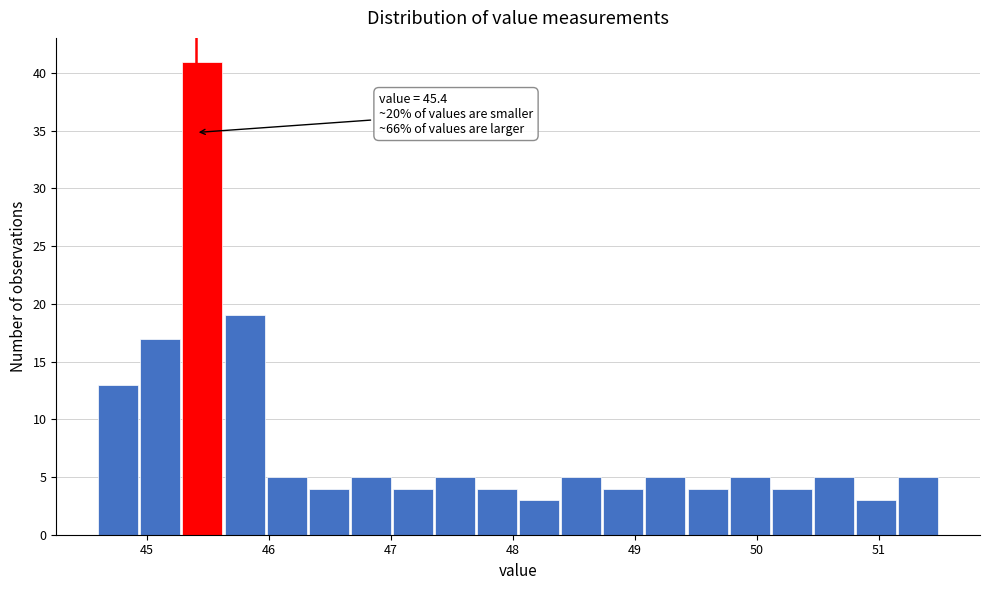

Around what value on the x-axis is the tallest bar? Give the approximate position of its centre, as read against the axis.

45.5